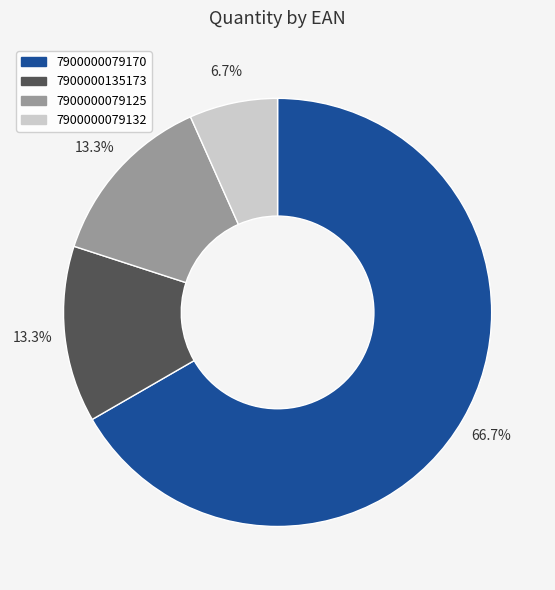

Is the sum of 7900000079132 and 7900000135173 greater than half?

No